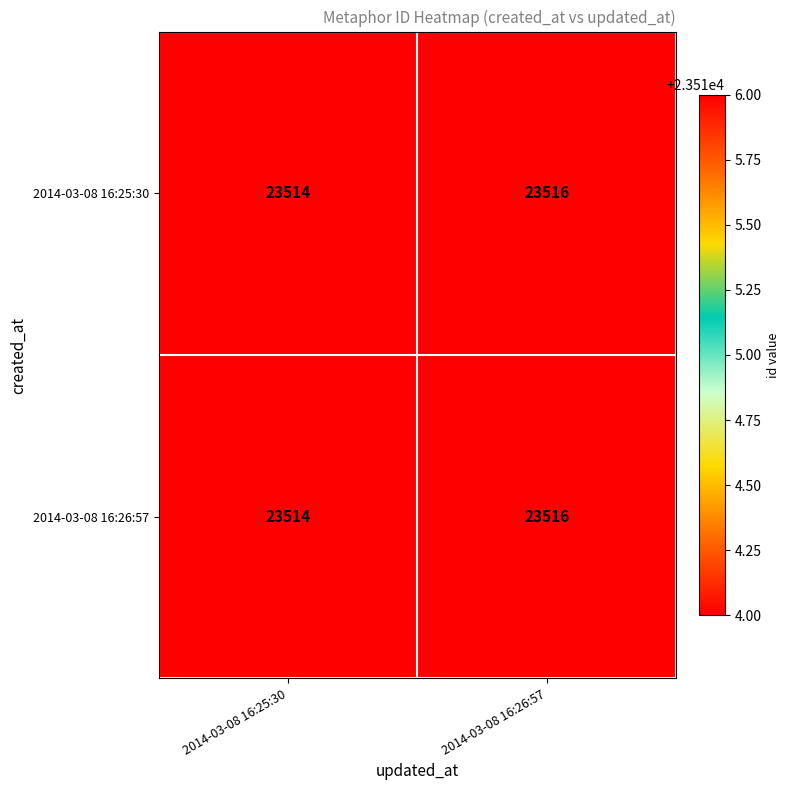

Read the 2014-03-08 16:25:30 value at 2014-03-08 16:25:30.

23514